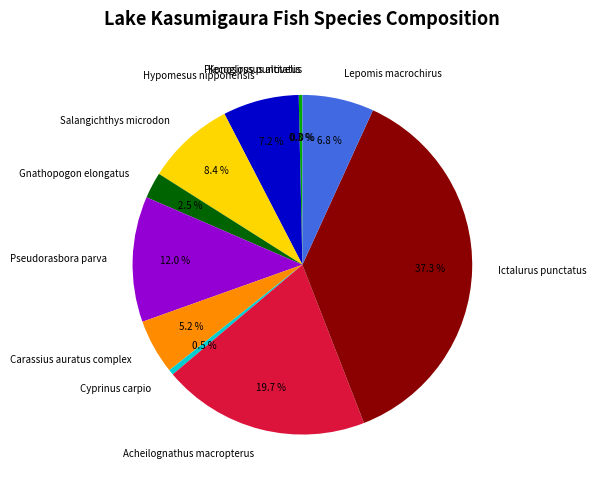

What is the change in value from Hypomesus nipponensis to Acheilognathus macropterus?

+467